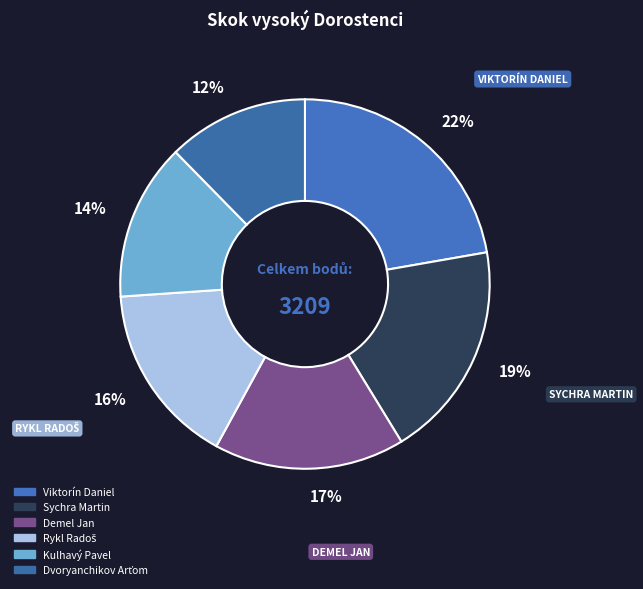

To the nearest percent, what is the combined percentage of Demel Jan and Viktorín Daniel?

39%